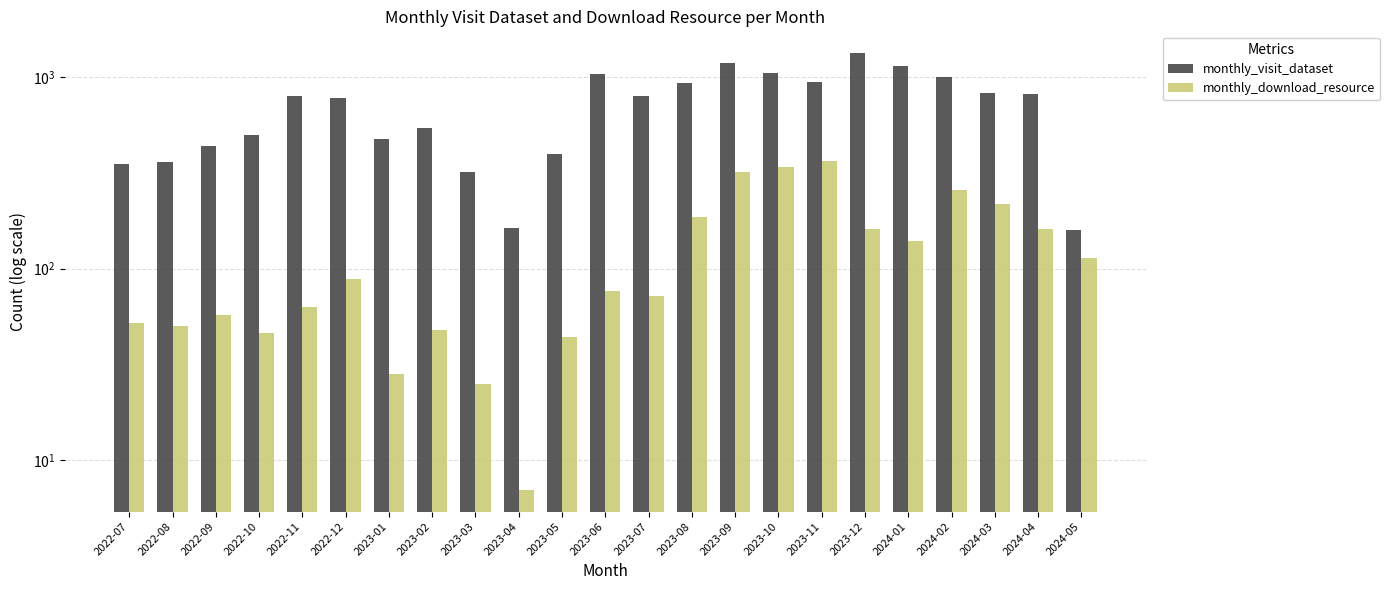

Where does the monthly_download_resource series first go above 76?

2022-12